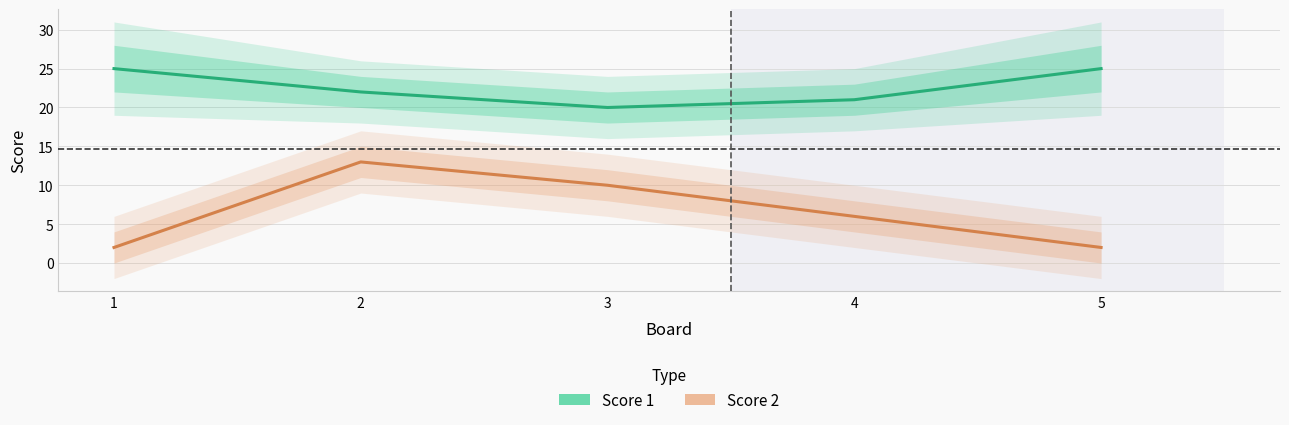

How many values in the Score 1 series exceed 22?

2